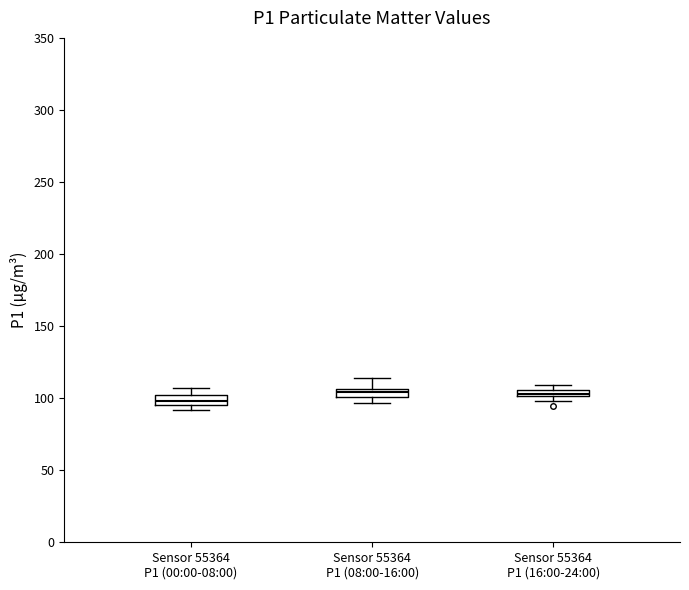

Where is the lower edge of the box for Sensor 55364 P1 (16:00-24:00) on the y-axis? The values are not printed on the chart, so give them approximately, as read against the axis.

100